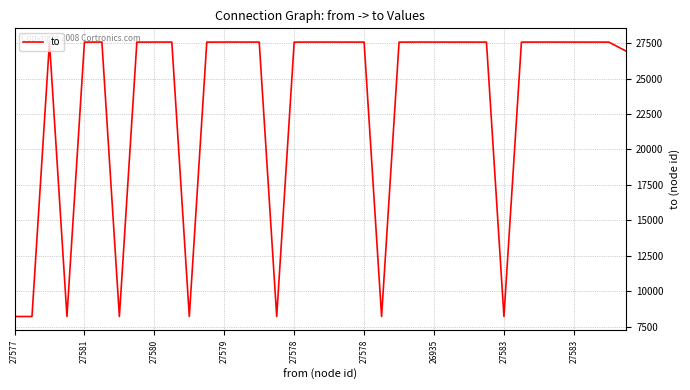

What is the difference between the maximum and minimum values?

19371